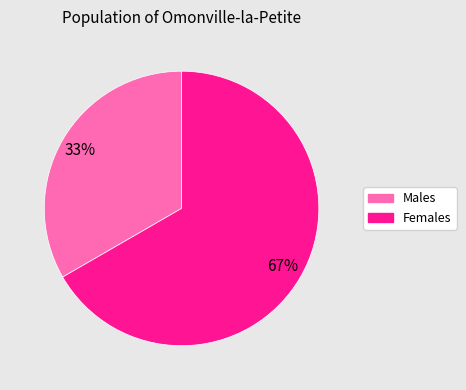

To the nearest percent, what is the average slice percentage?

50%